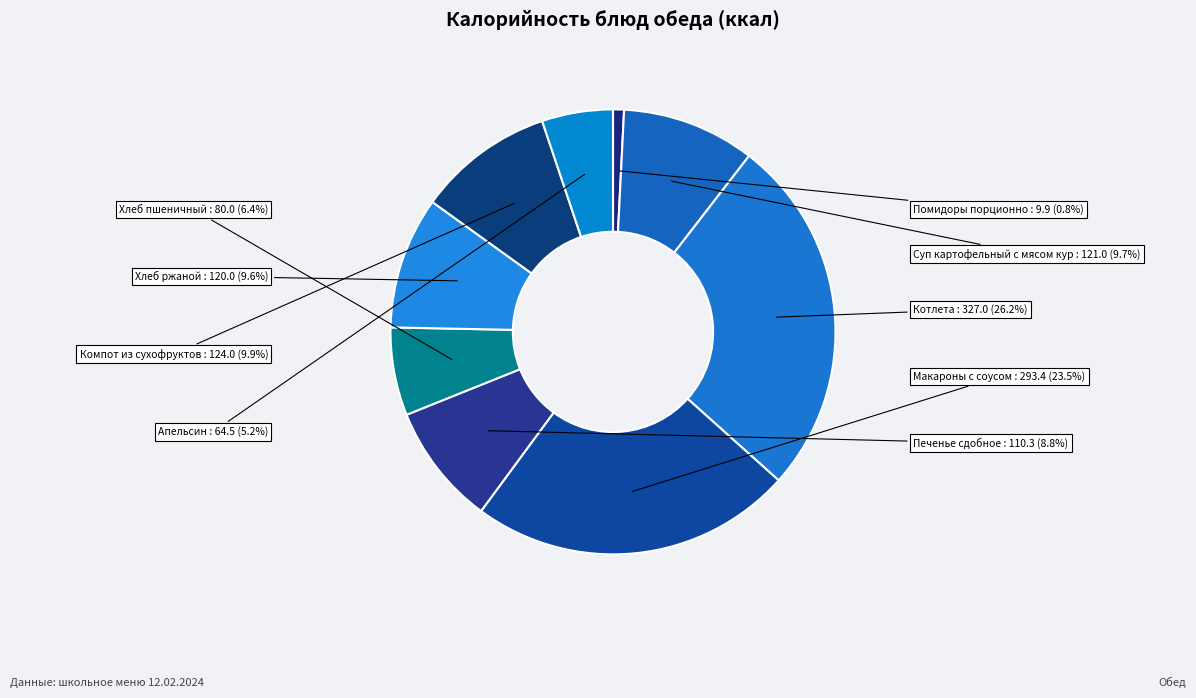

What is the ratio of the value at Апельсин to the value at Печенье сдобное?

0.6